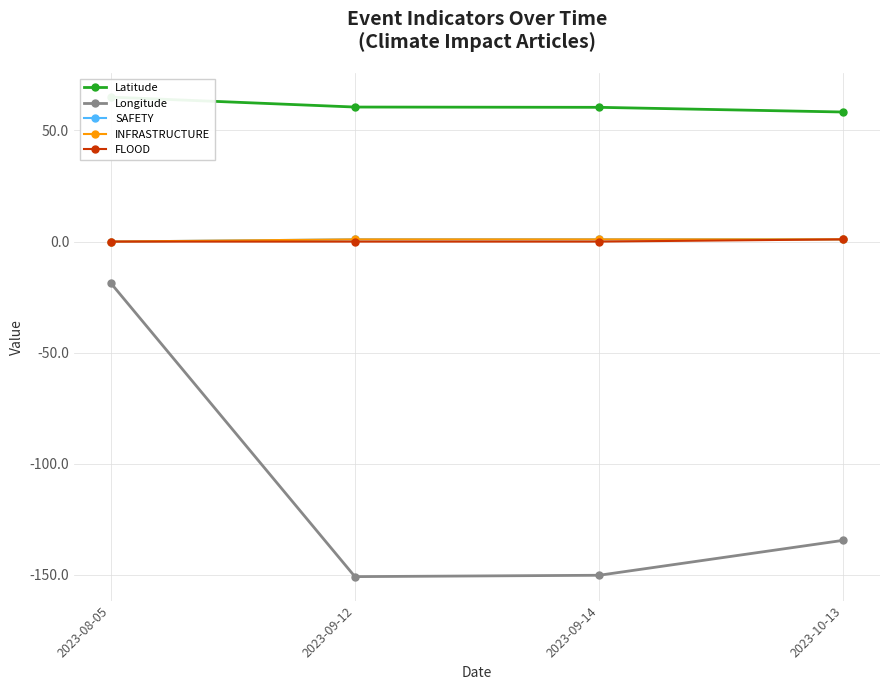

Reading left to right, transcribe all the data shown in this chart.

Latitude: 65.0	60.5	60.4	58.3
Longitude: -18.6	-150.8	-150.2	-134.4
SAFETY: 0.0	1.0	1.0	1.0
INFRASTRUCTURE: 0.0	1.0	1.0	1.0
FLOOD: 0.0	0.0	0.0	1.0